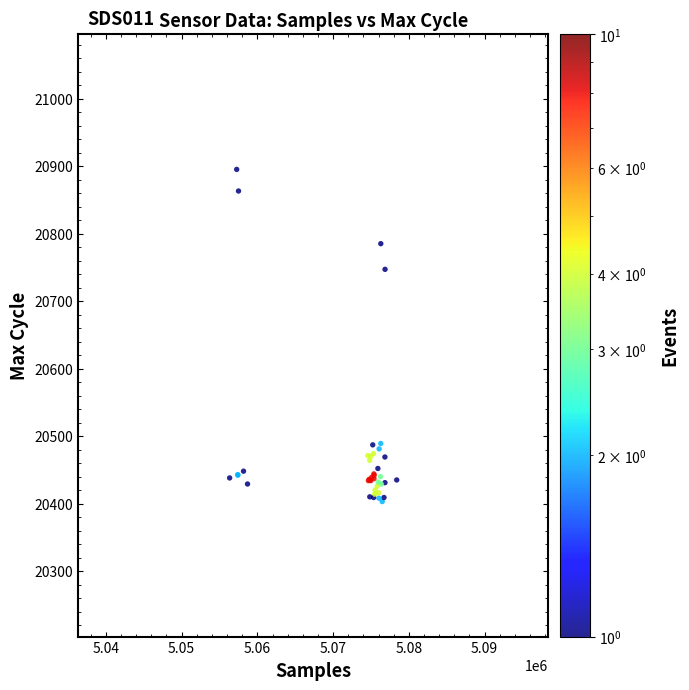

What Y value in the scatter plot is closest to 20649?

20747